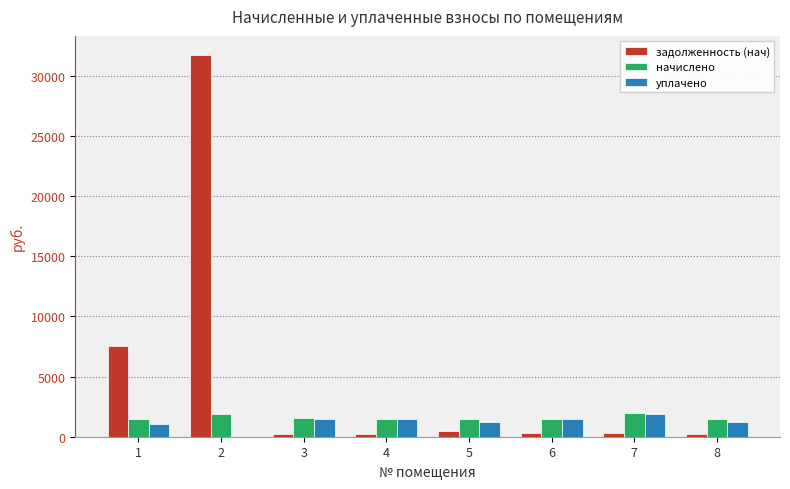

What is the maximum value for задолженность (нач)?

31746.4